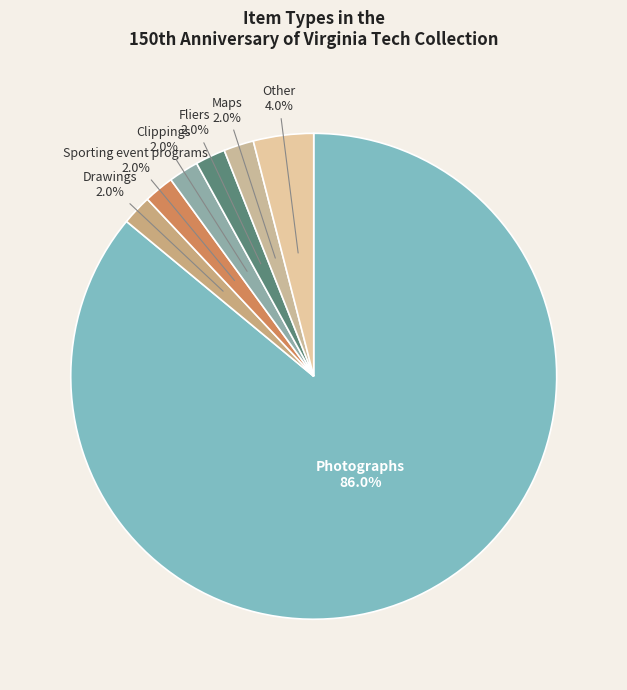

Which slice is the largest?

Photographs